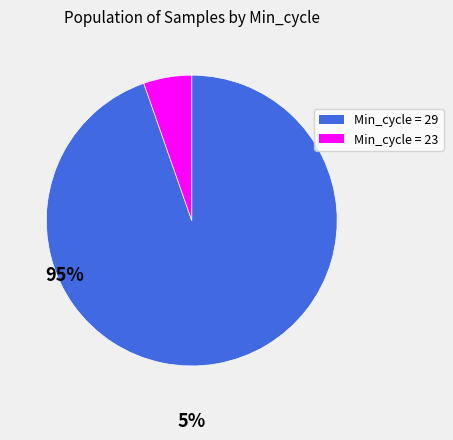

Does any single category account for the majority?

Yes